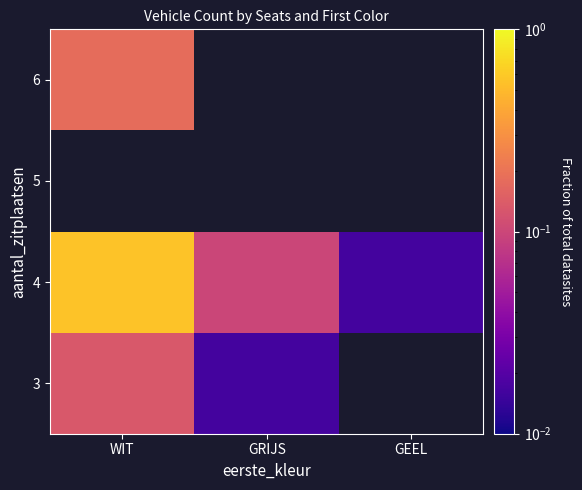

Which has a higher value, WIT or GRIJS?

WIT